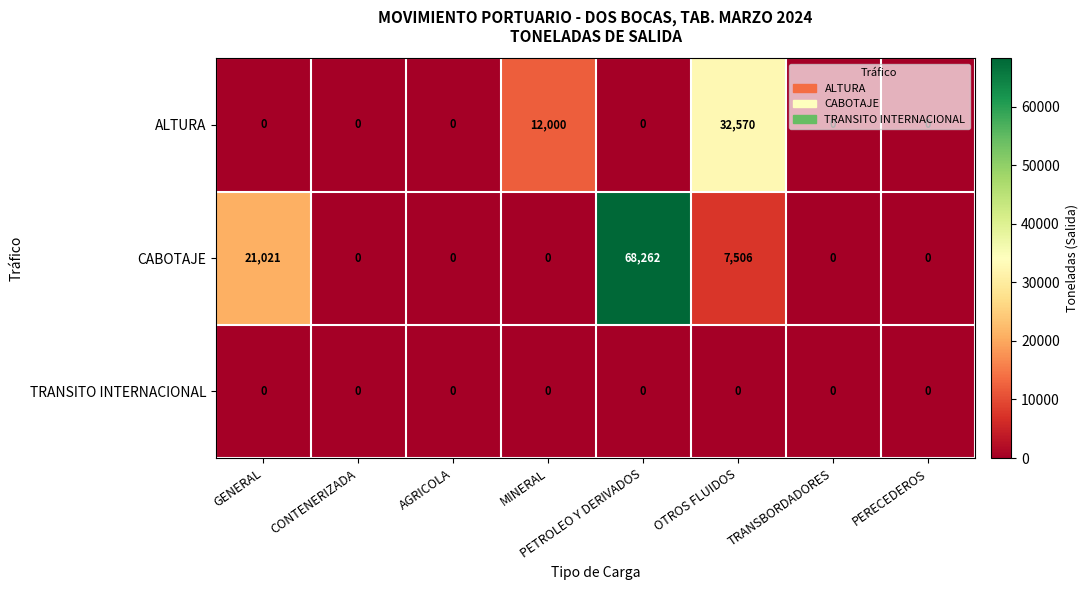

Which series has the largest total across all categories?

CABOTAJE